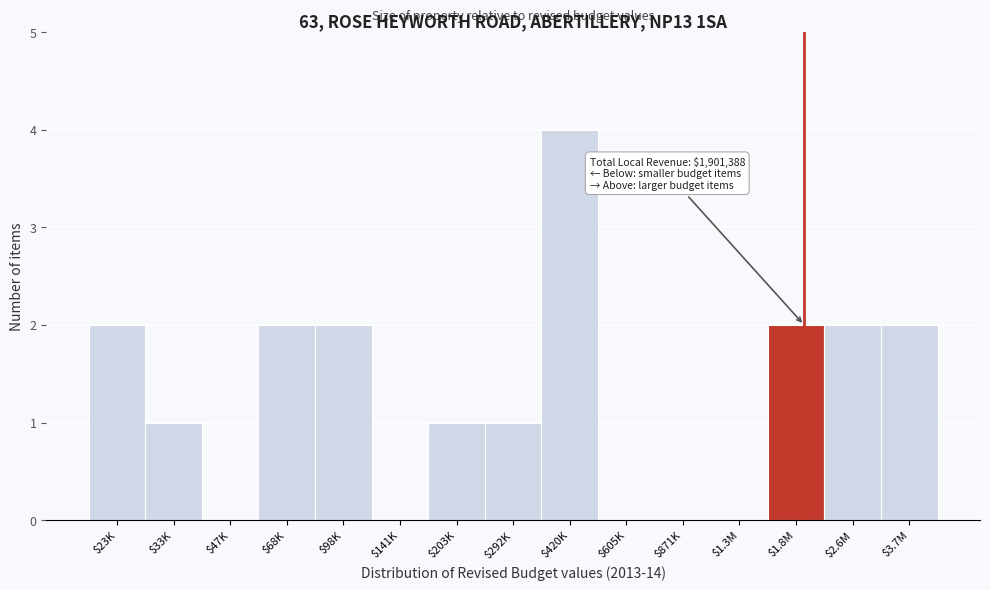

What is the sum of all values?

19